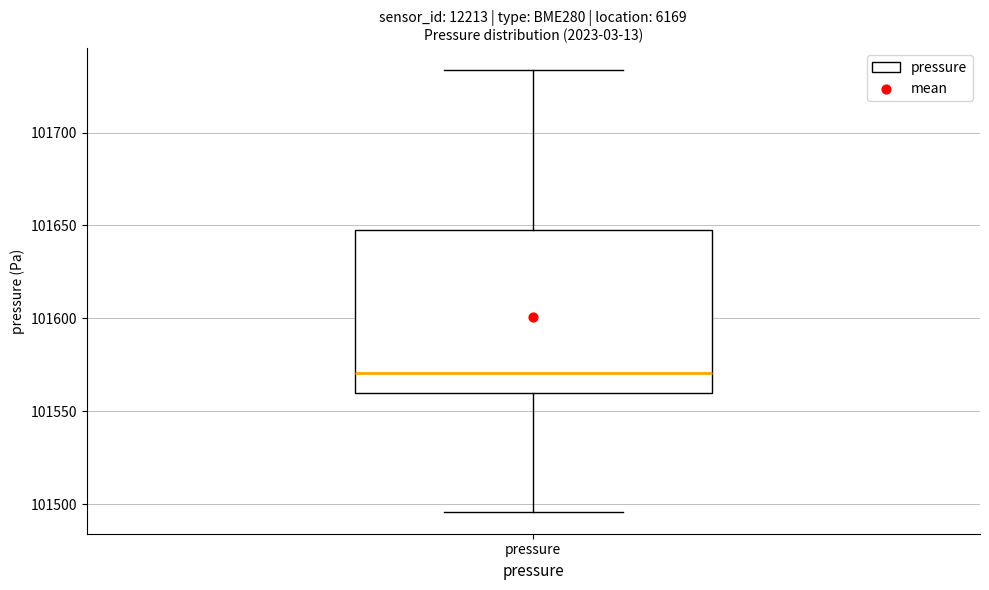

Where does the median line of the box for pressure sit on the y-axis? The values are not printed on the chart, so give them approximately, as read against the axis.

101570